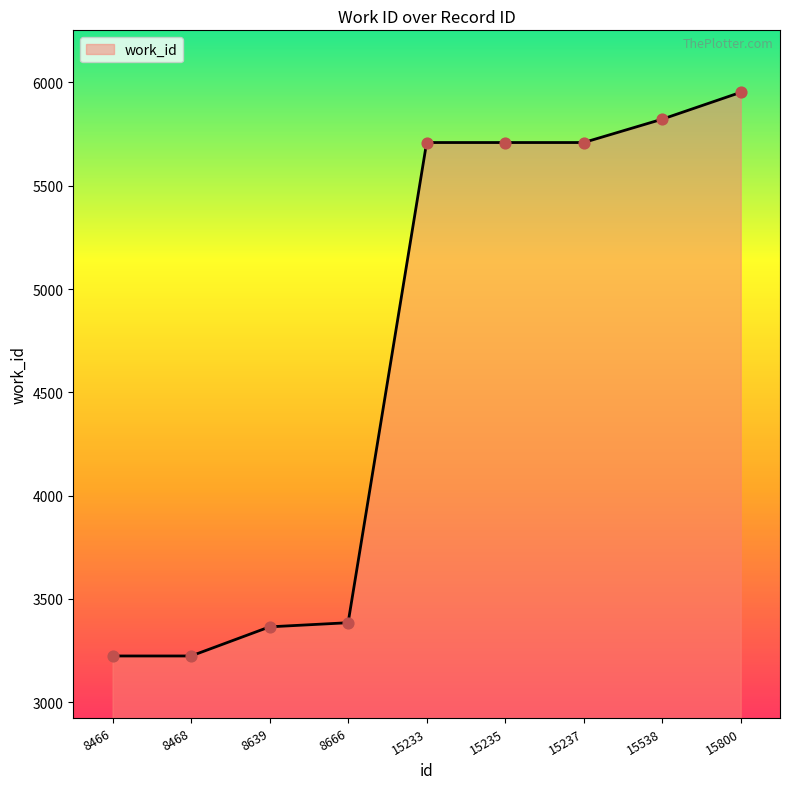

What is the change in value from 8666 to 15237?

+2324